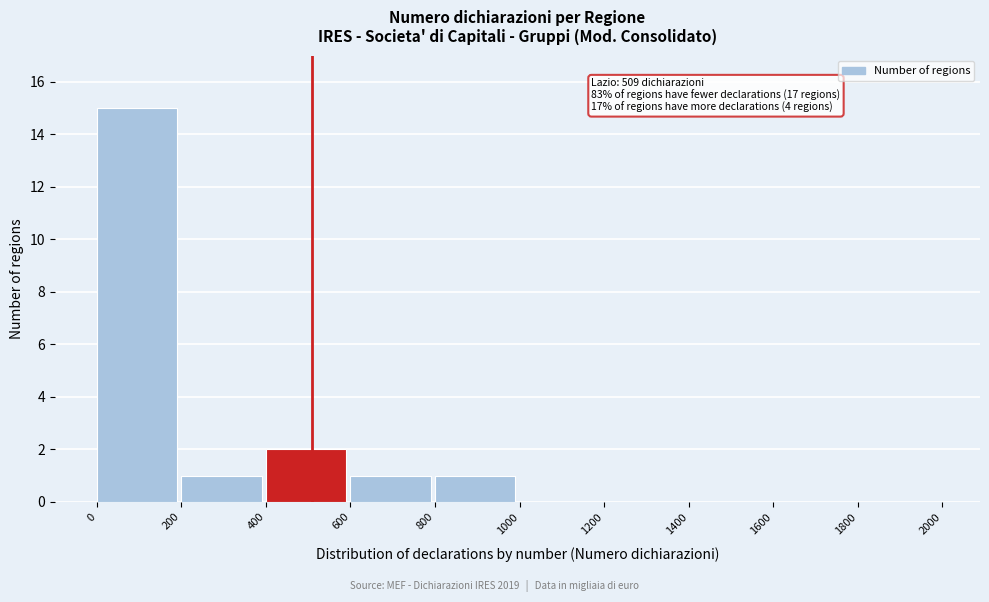

Which range on the x-axis has the tallest bar?

0 to 200